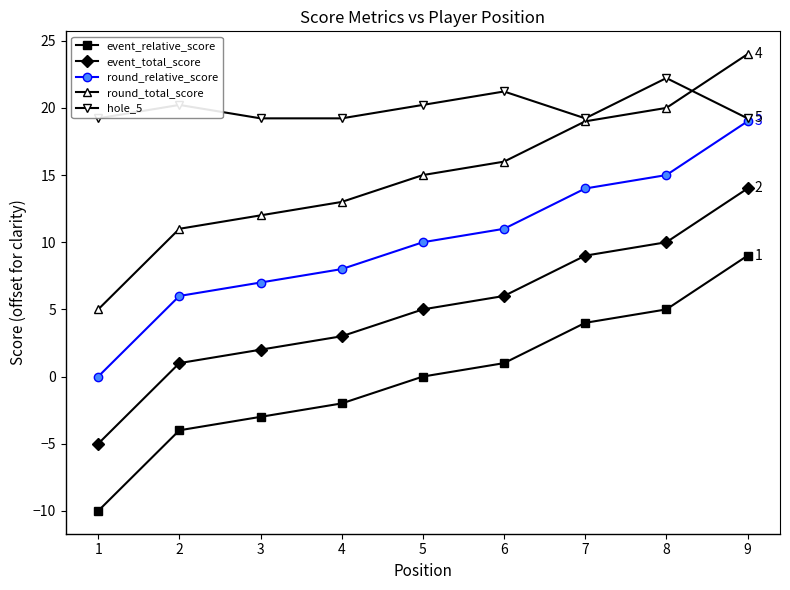

What is the value of the event_total_score point at the 5th from the left?

5.0